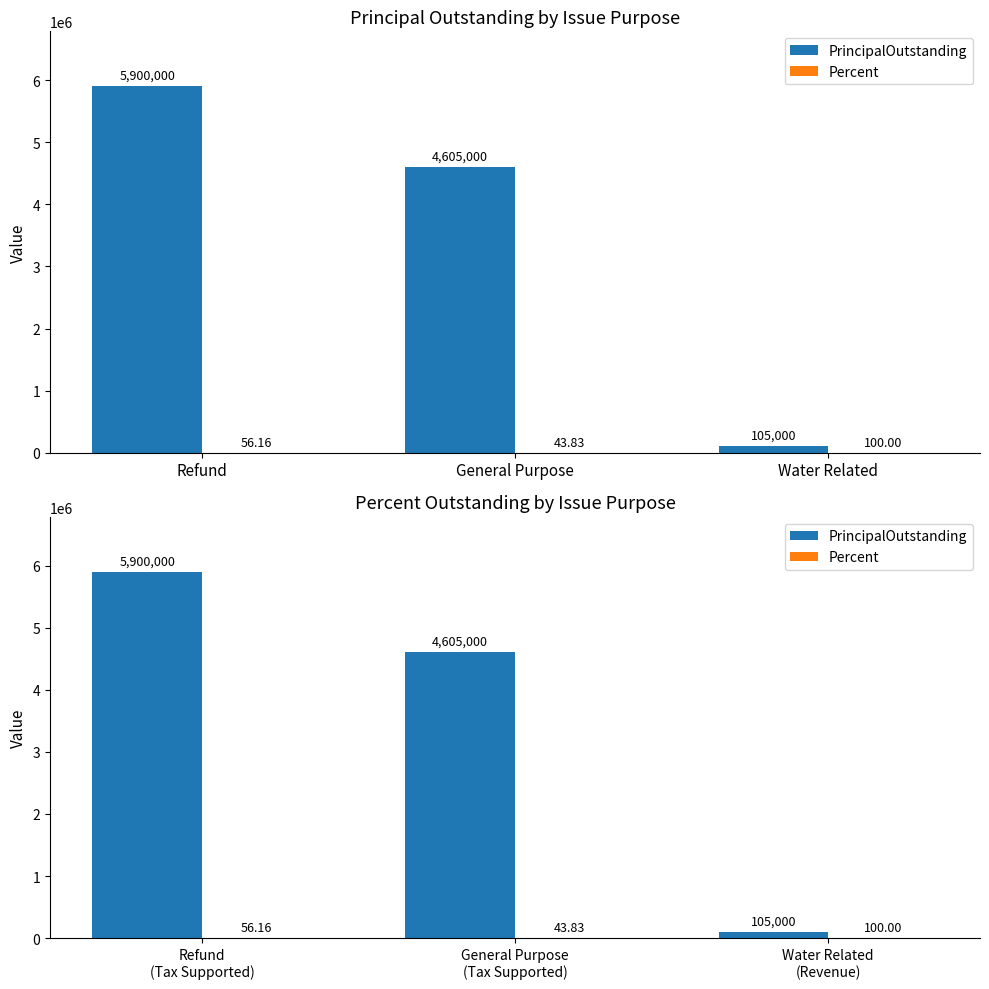

Where does the PrincipalOutstanding series first go above 4605000?

Refund (Tax Supported)